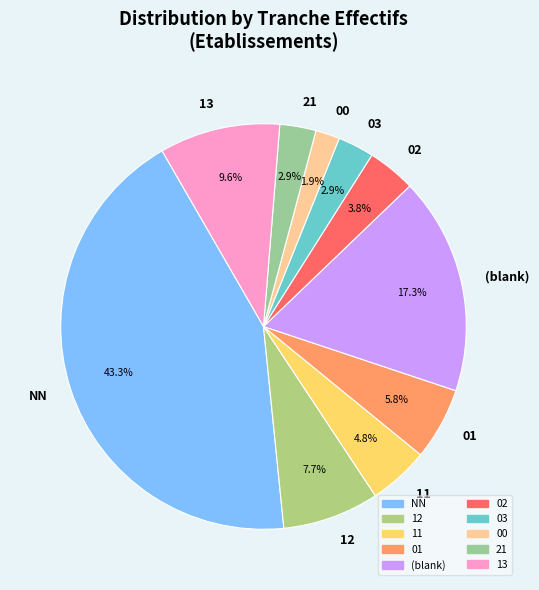

Which category has the biggest portion of the pie?

NN